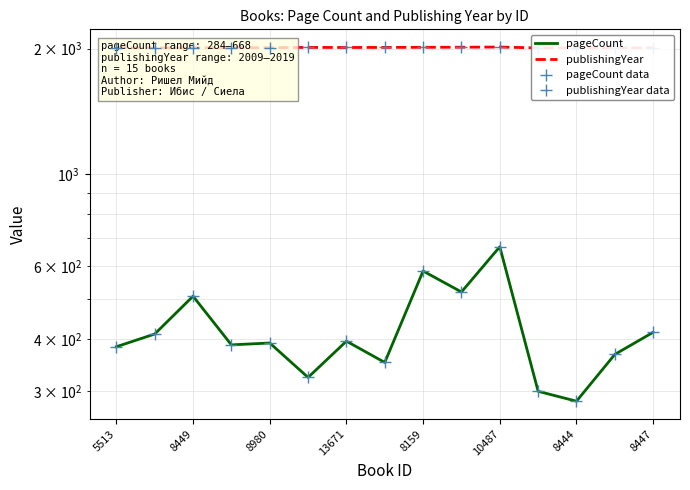

Is the value of pageCount at 5513 greater than the value of pageCount data at 9?

No